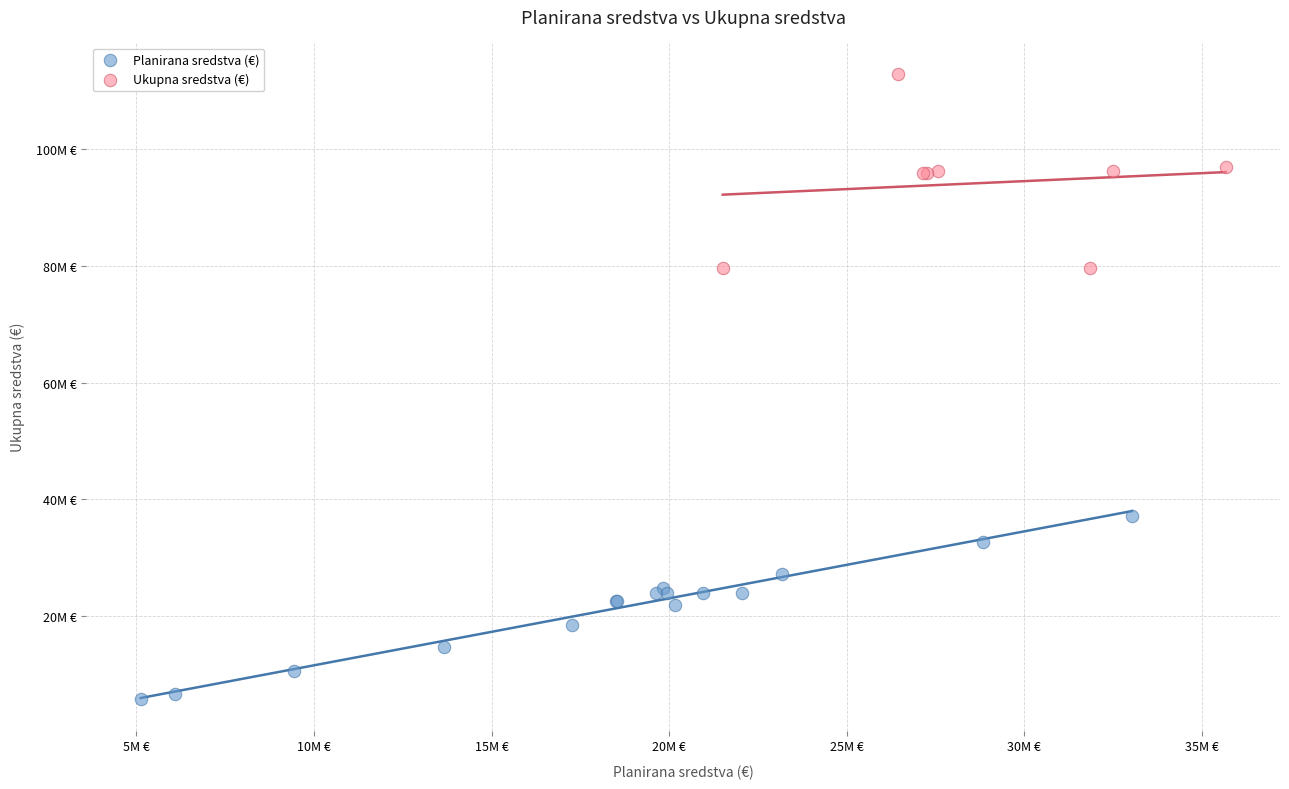

What are all the series names shown in the legend?

Planirana sredstva (€), Ukupna sredstva (€)